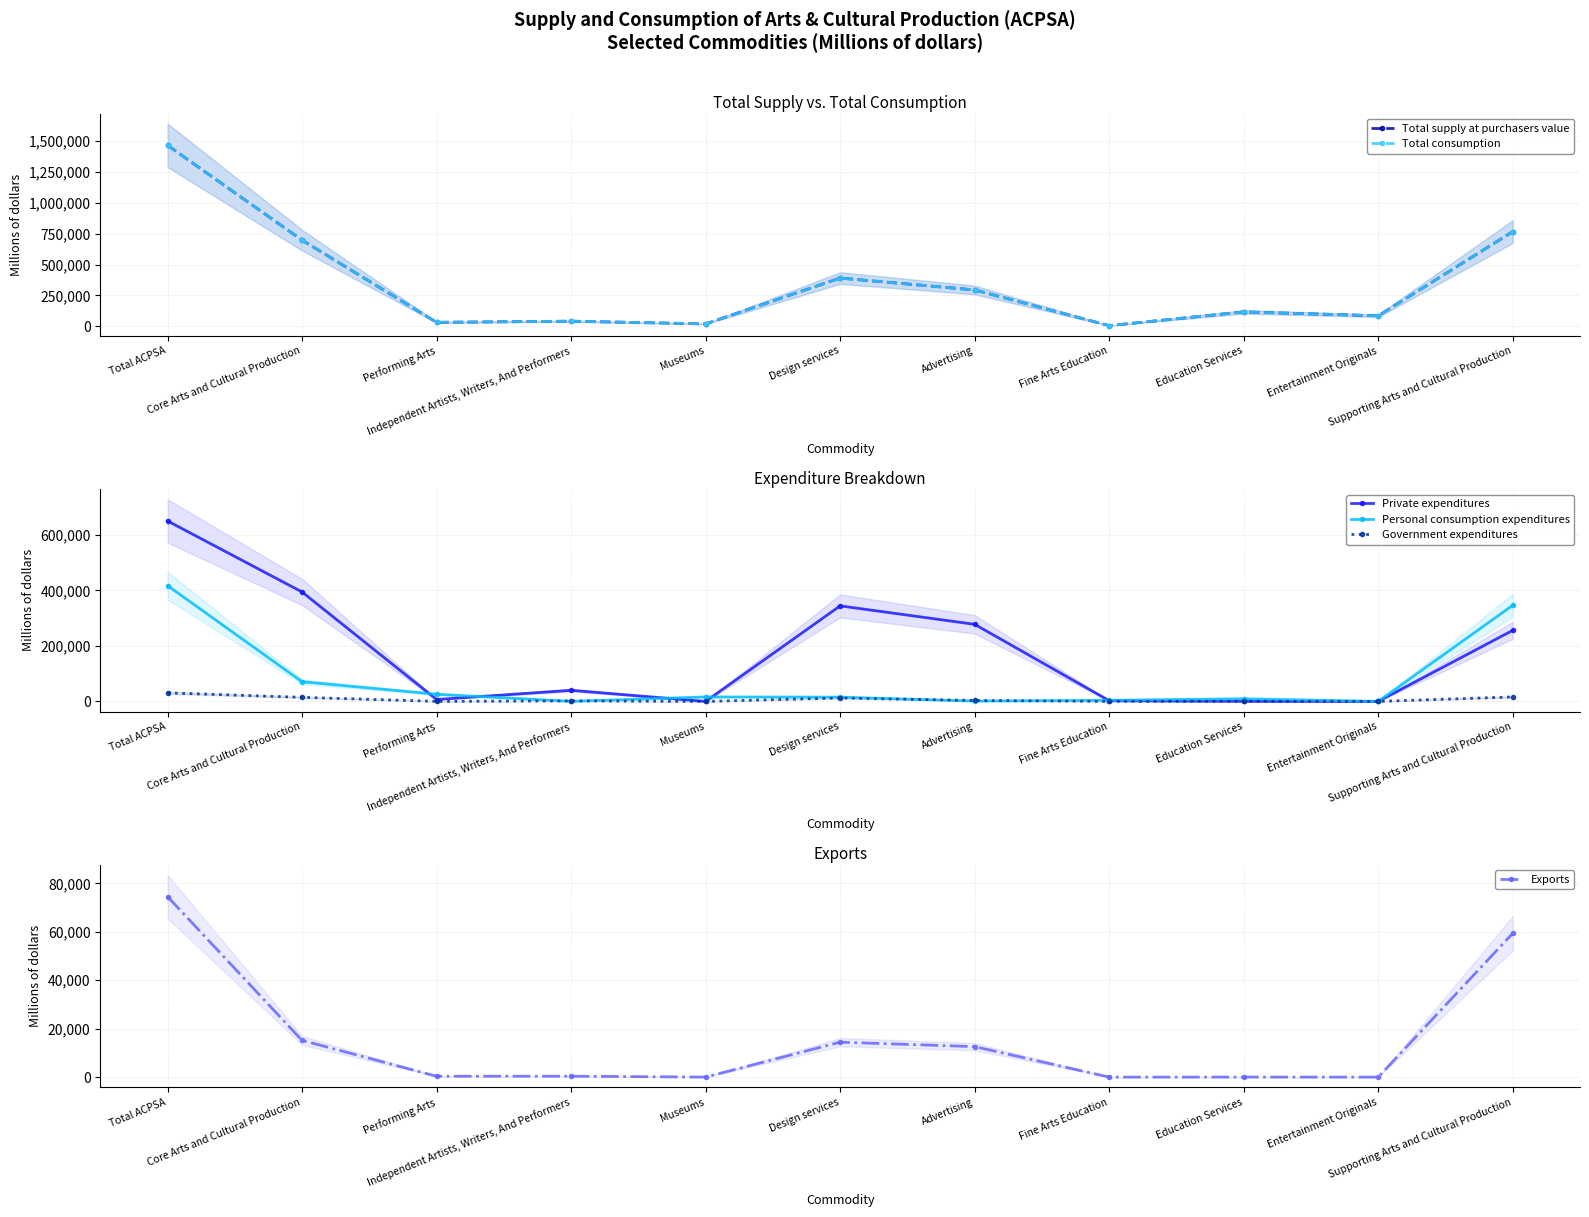

True or false: Private expenditures and Total supply at purchasers value intersect in this chart.

False